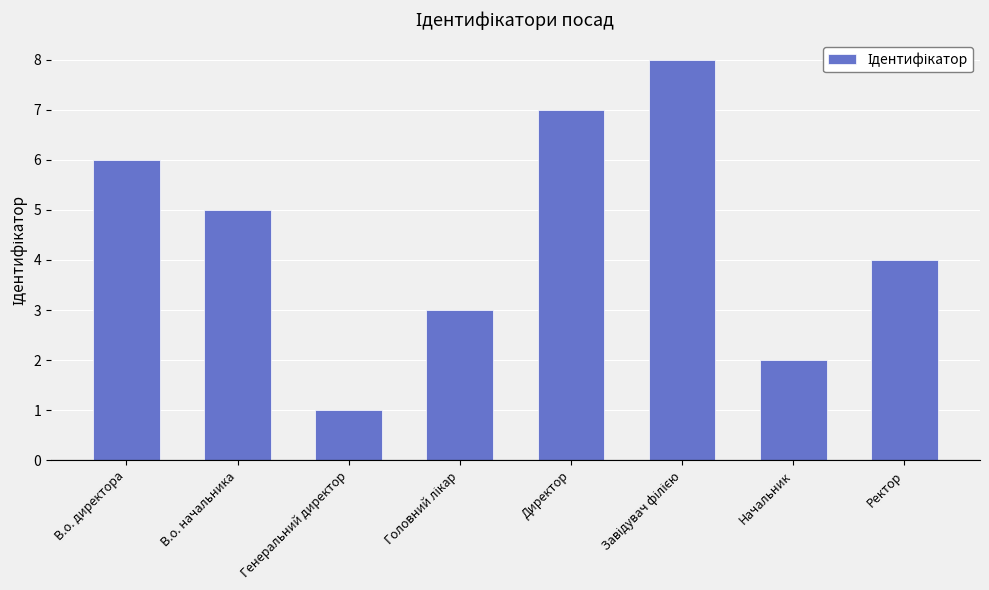

What is the label of the 2nd bar from the left?

В.о. начальника